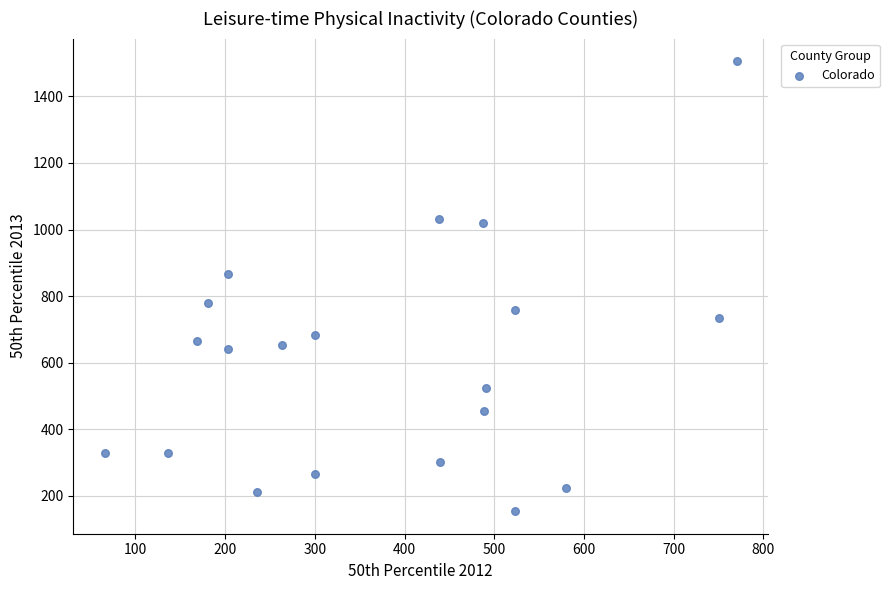

What Y value in the scatter plot is closest to 830?

866